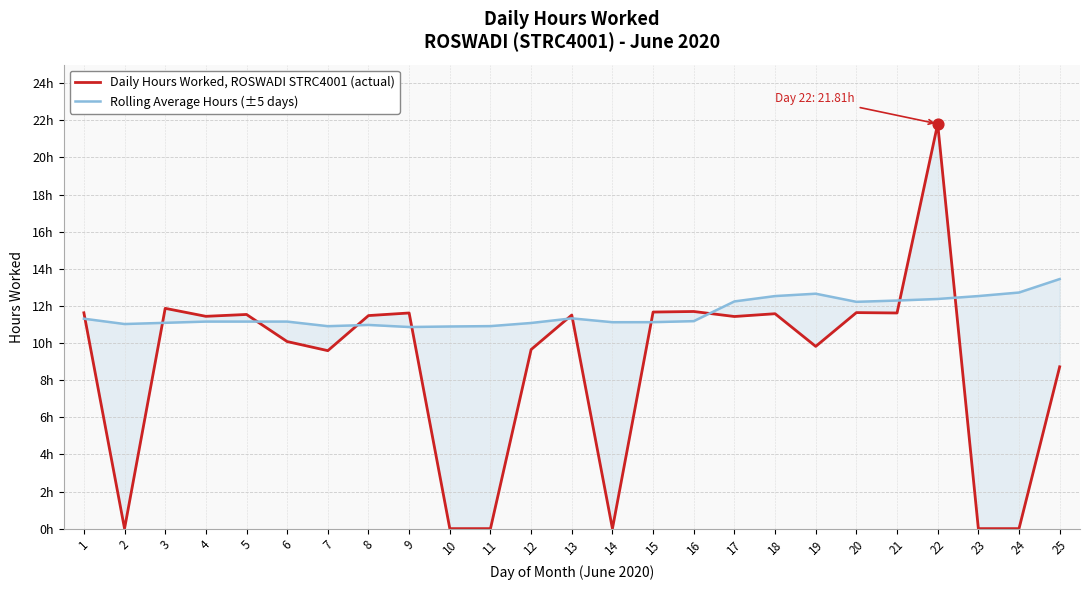

At which category is the sum across all series the highest?

22